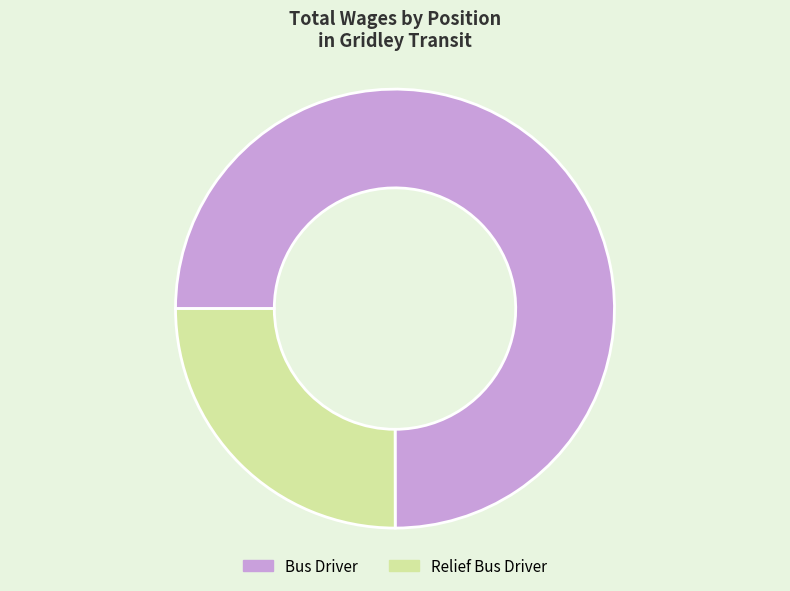

True or false: Relief Bus Driver accounts for 25% of the total.

True